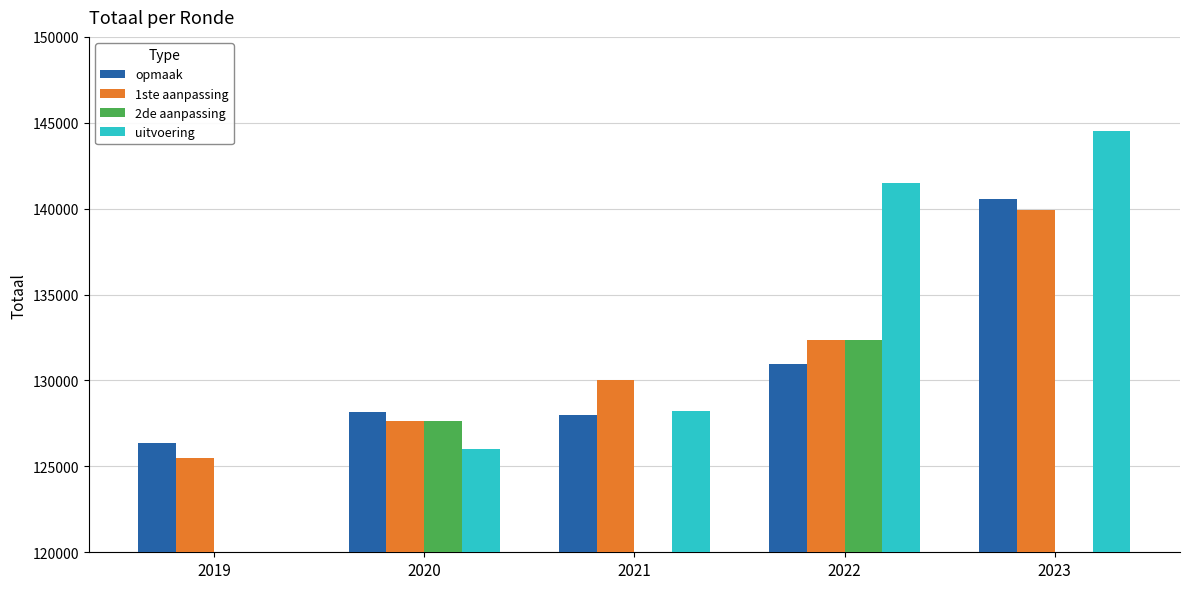

What is the value of the opmaak bar at the 2nd from the left?

128167